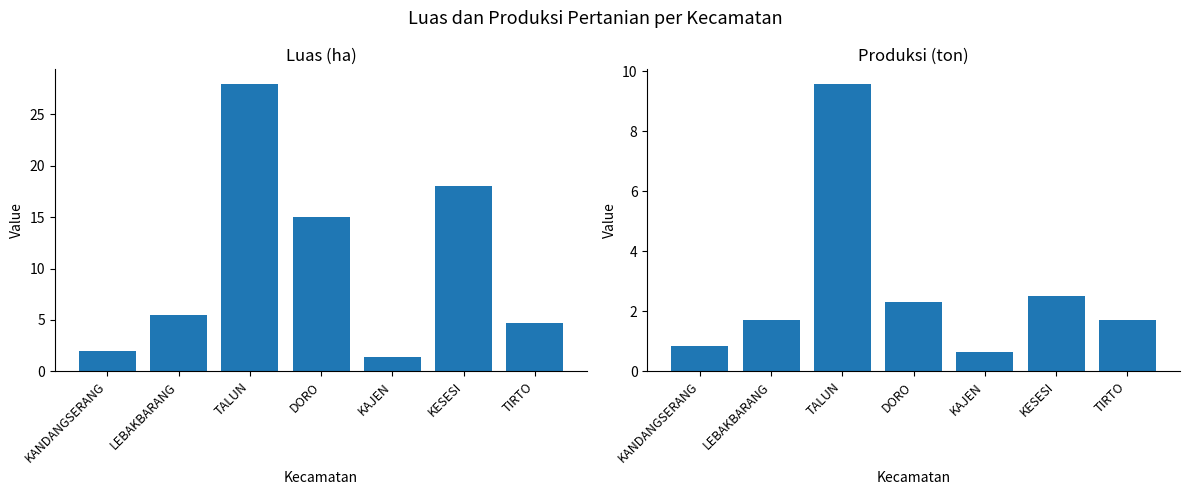

What are all the series names shown in the legend?

Luas, Produksi